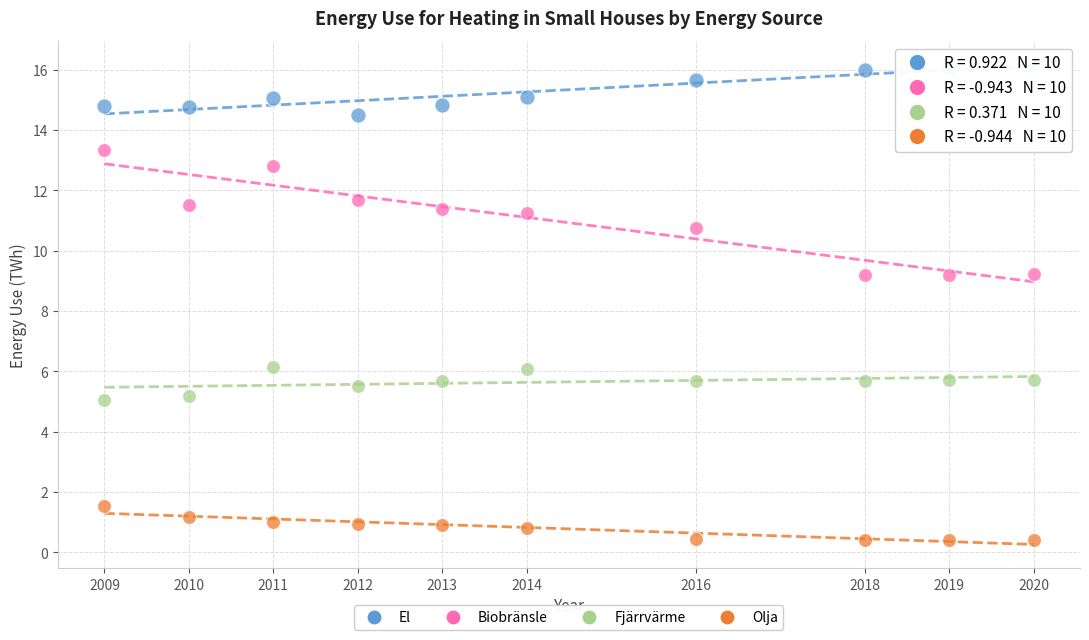

Which series reaches the minimum Y coordinate?

Olja